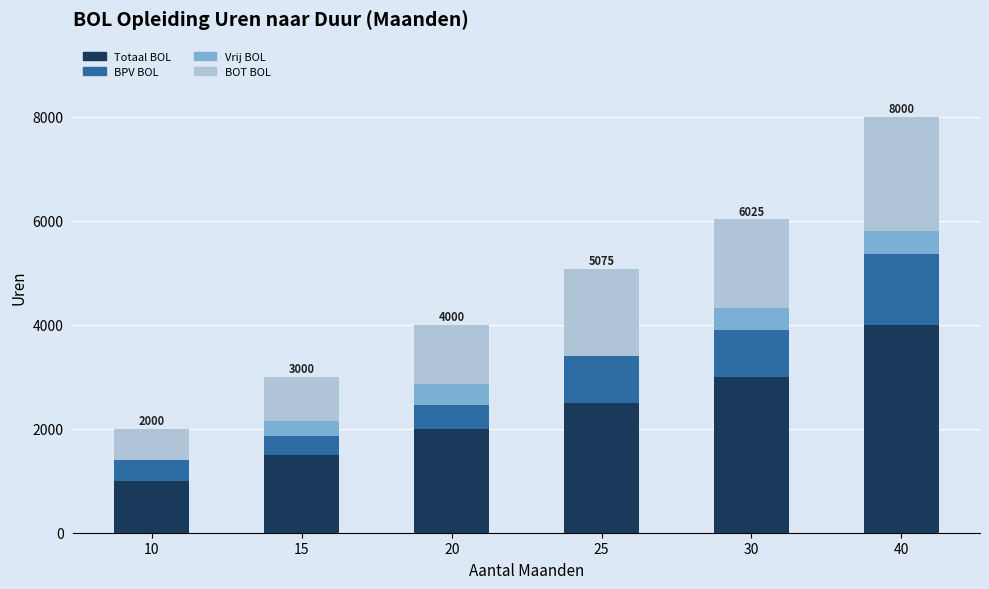

At which category is the sum across all series the highest?

40